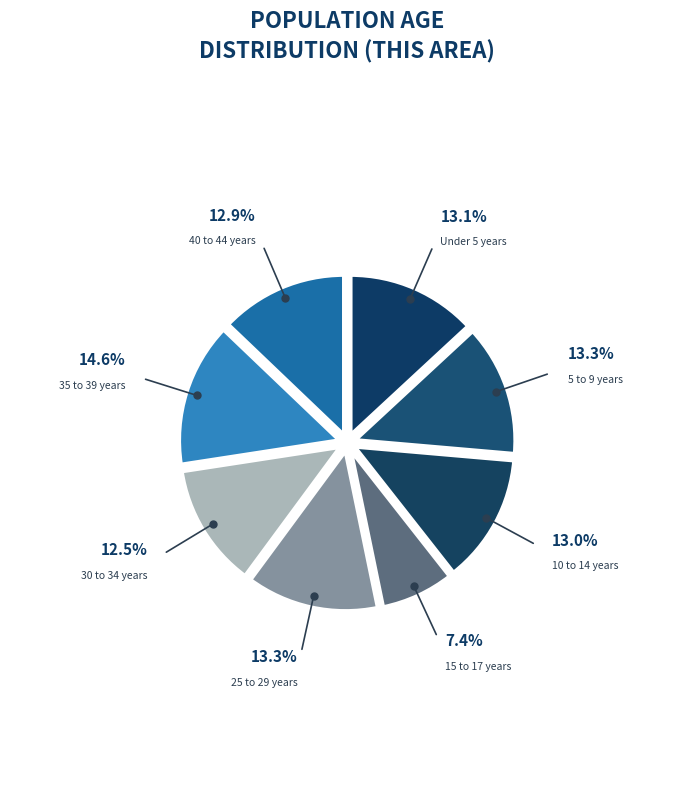

Does any single category account for the majority?

No